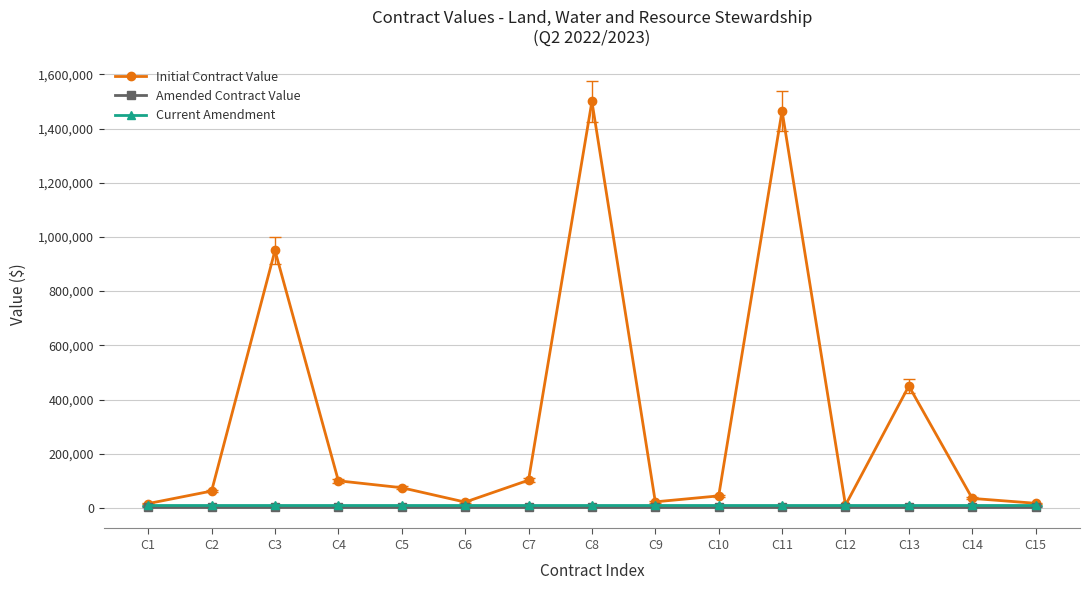

Which series has the largest total across all categories?

Initial Contract Value